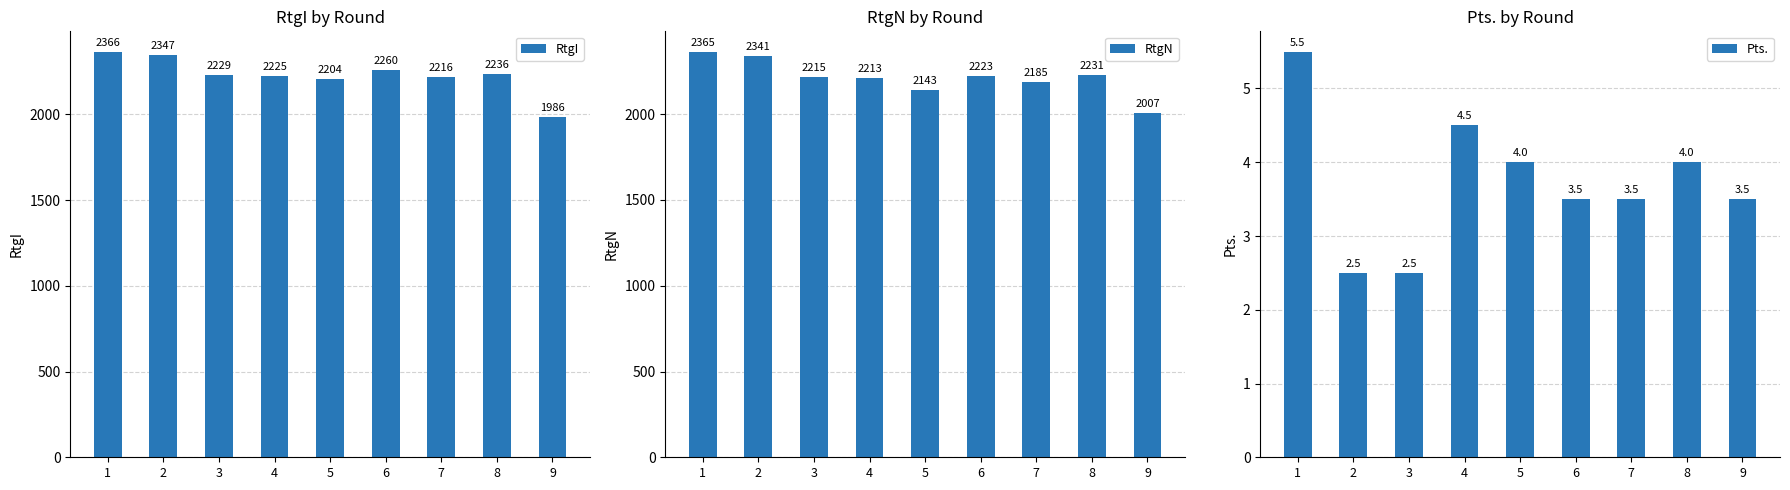

What is the minimum value shown in the chart?

2.5